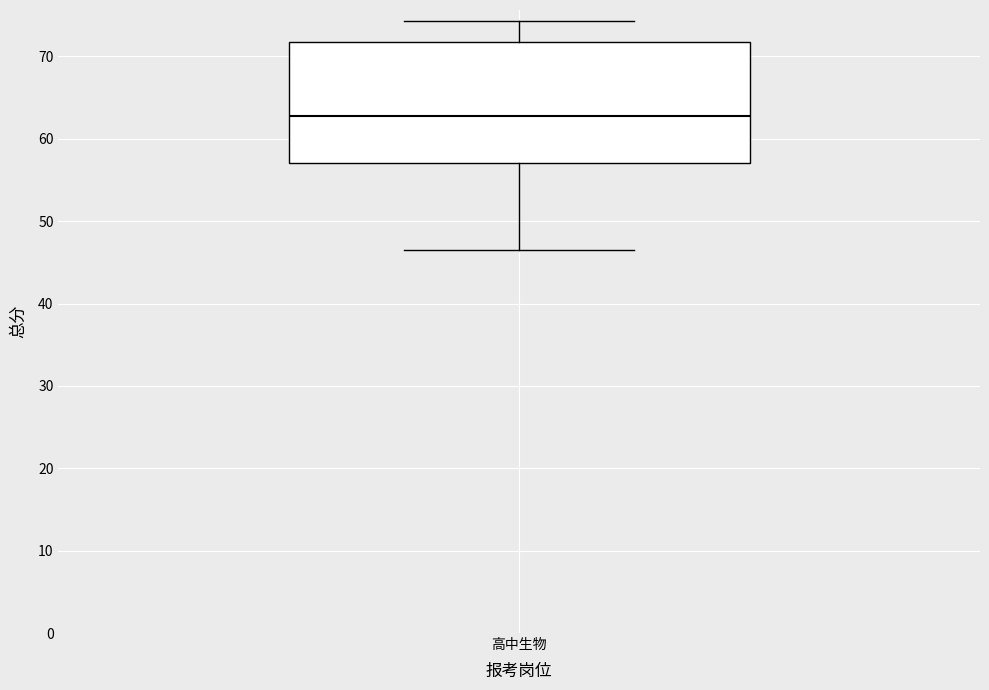

Where does the lower whisker of the box for 高中生物 end on the y-axis? The values are not printed on the chart, so give them approximately, as read against the axis.

47